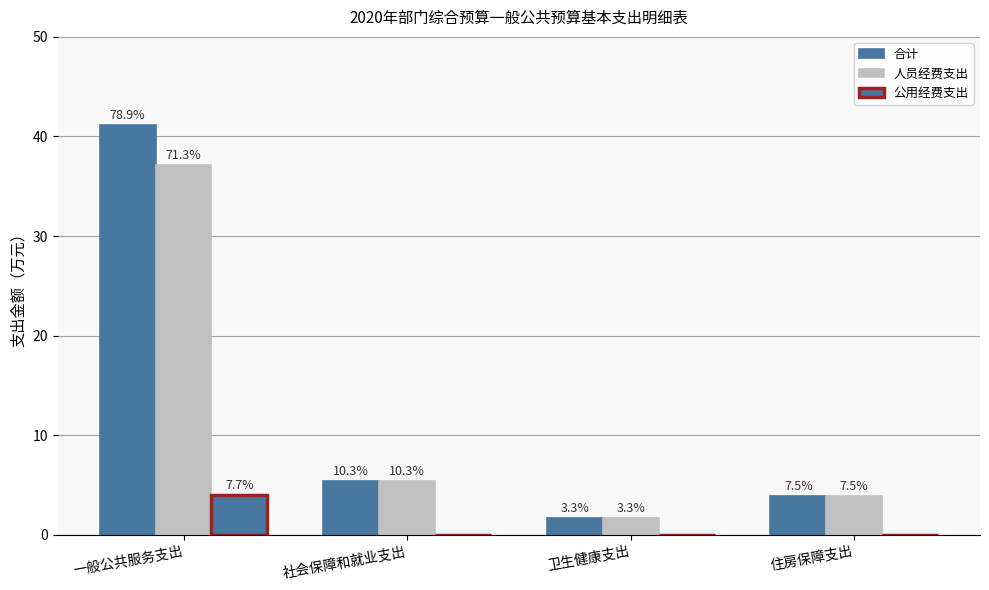

What are all the series names shown in the legend?

合计, 人员经费支出, 公用经费支出